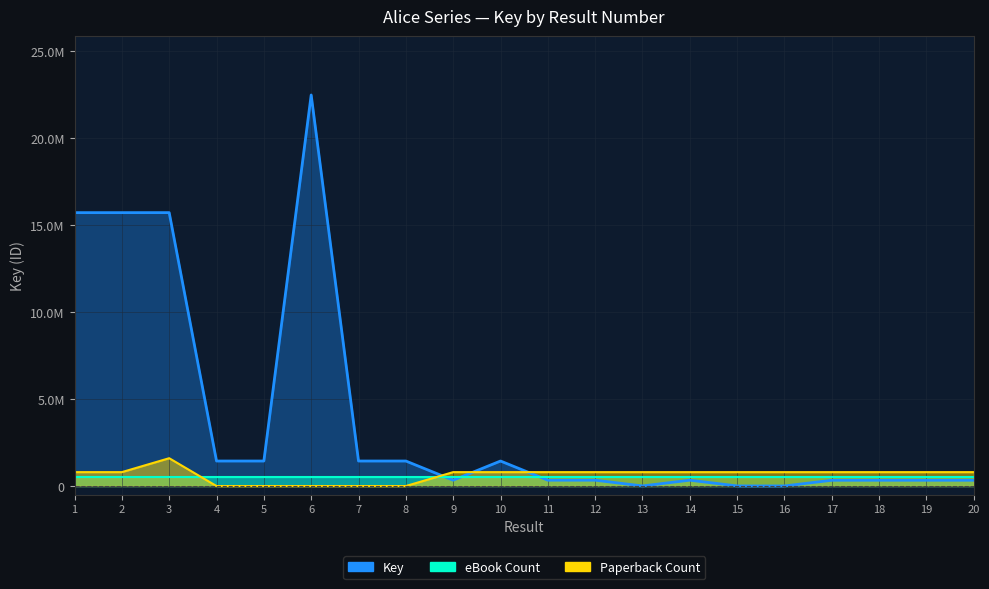

What is the difference between the Paperback_count values at 9 and 8?

800000